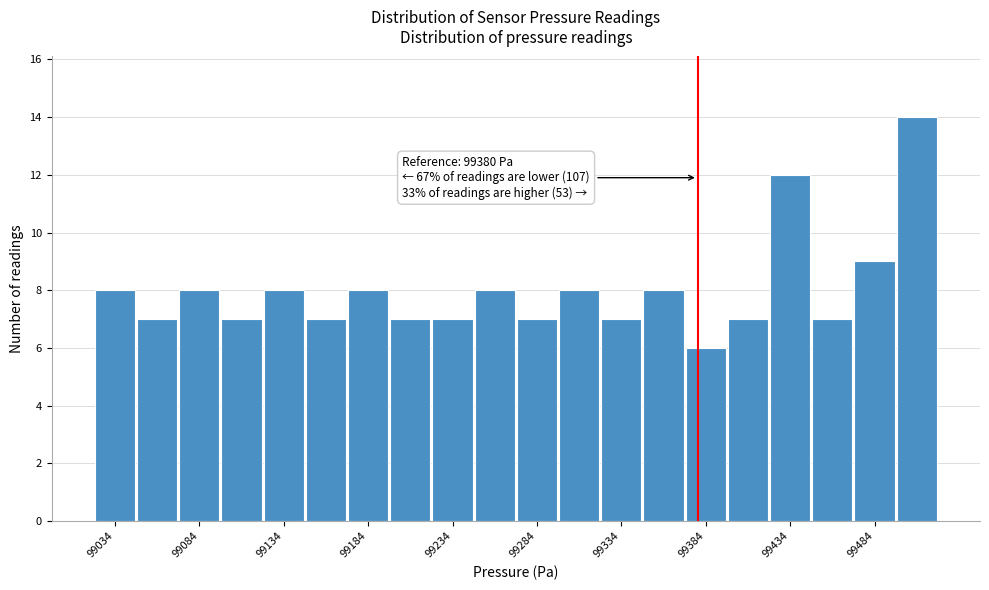

Read against the x-axis, roughly where is the centre of the tallest bar?

99510